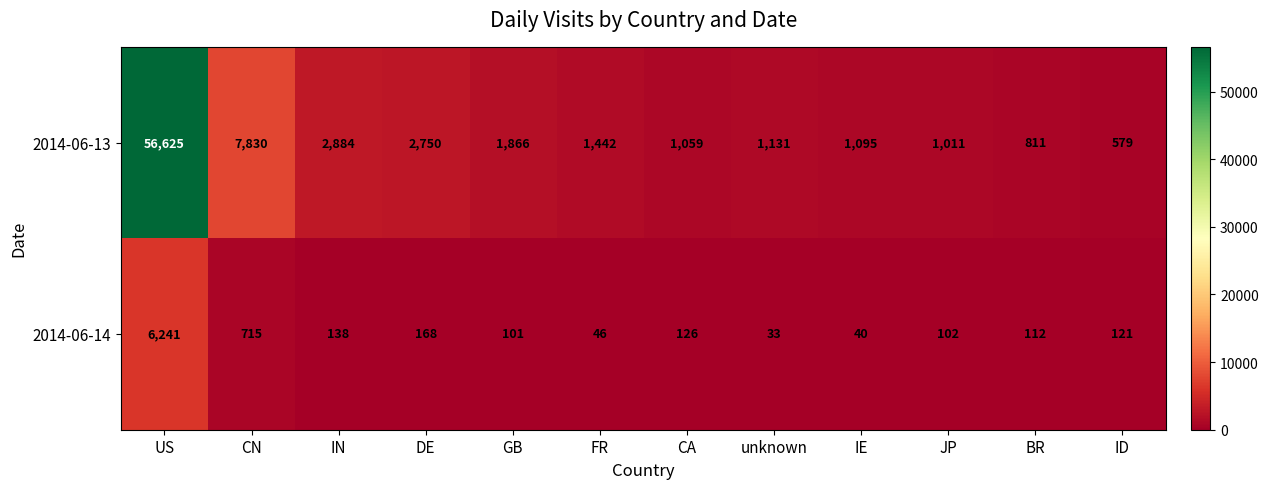

What is the minimum value shown in the chart?

33